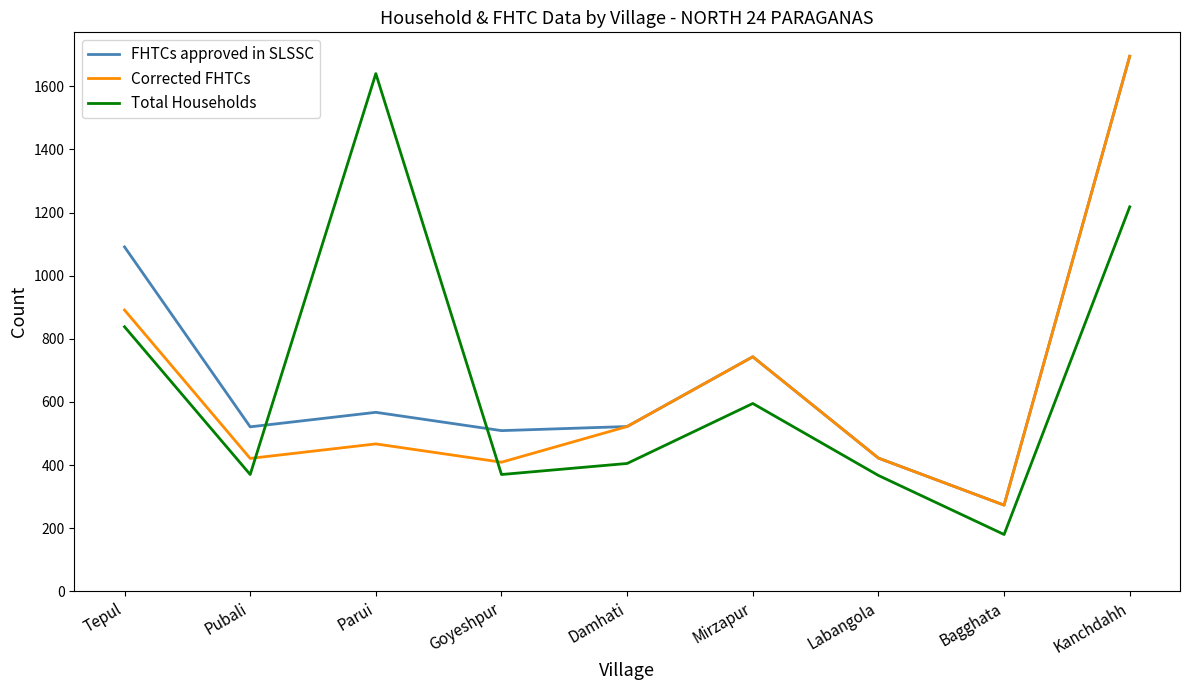

Where do FHTCs approved in SLSSC and Total Households first cross each other?

Pubali and Parui